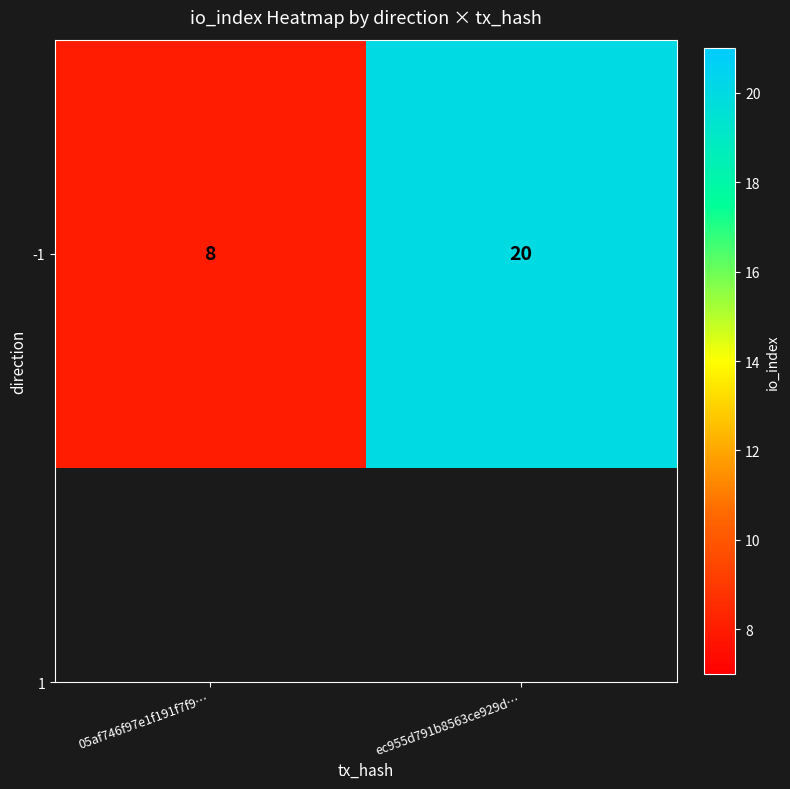

What is the difference between the values at ec955d791b8563ce929d… and 05af746f97e1f191f7f9…?

12